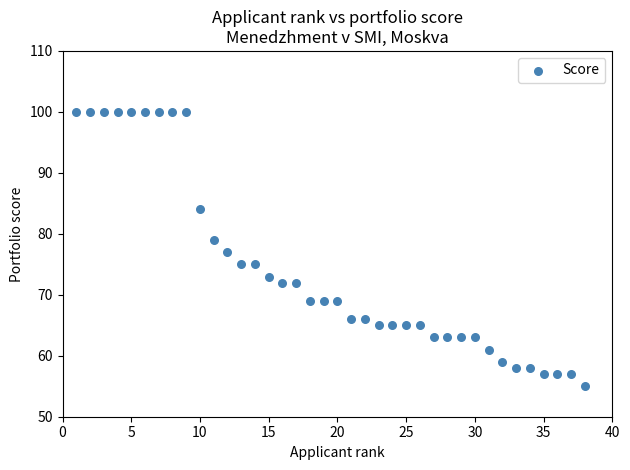

What is the range of Y values (max minus min)?

45